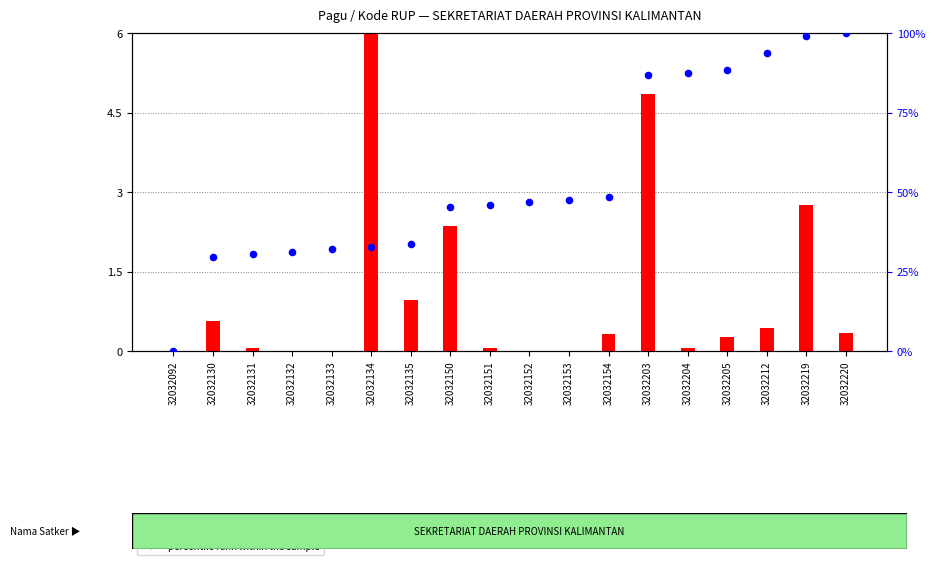

Which series has the largest total across all categories?

percentile rank within the sample